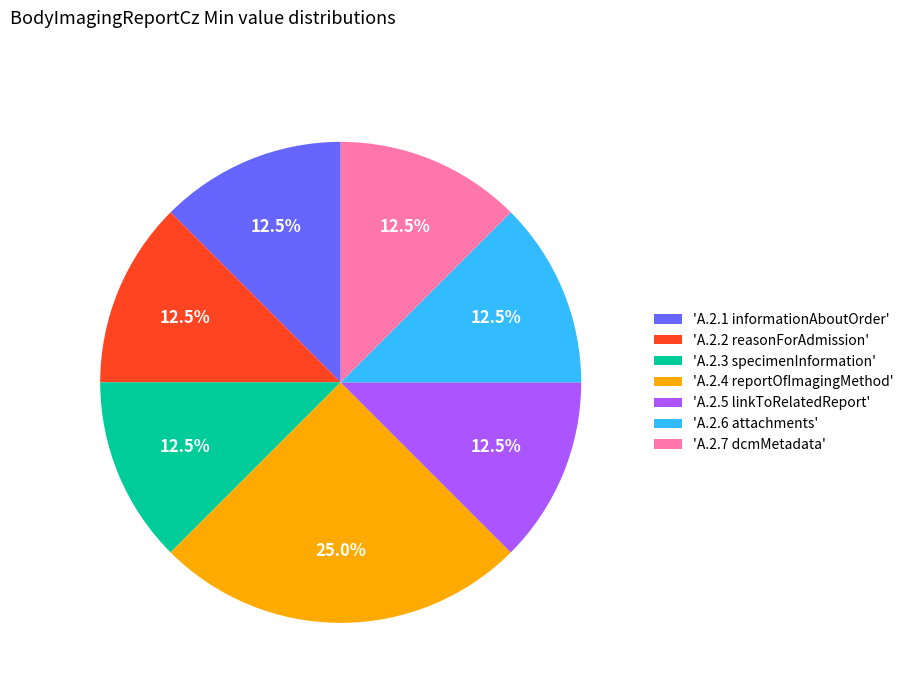

Which category has the biggest portion of the pie?

'A.2.4 reportOfImagingMethod'